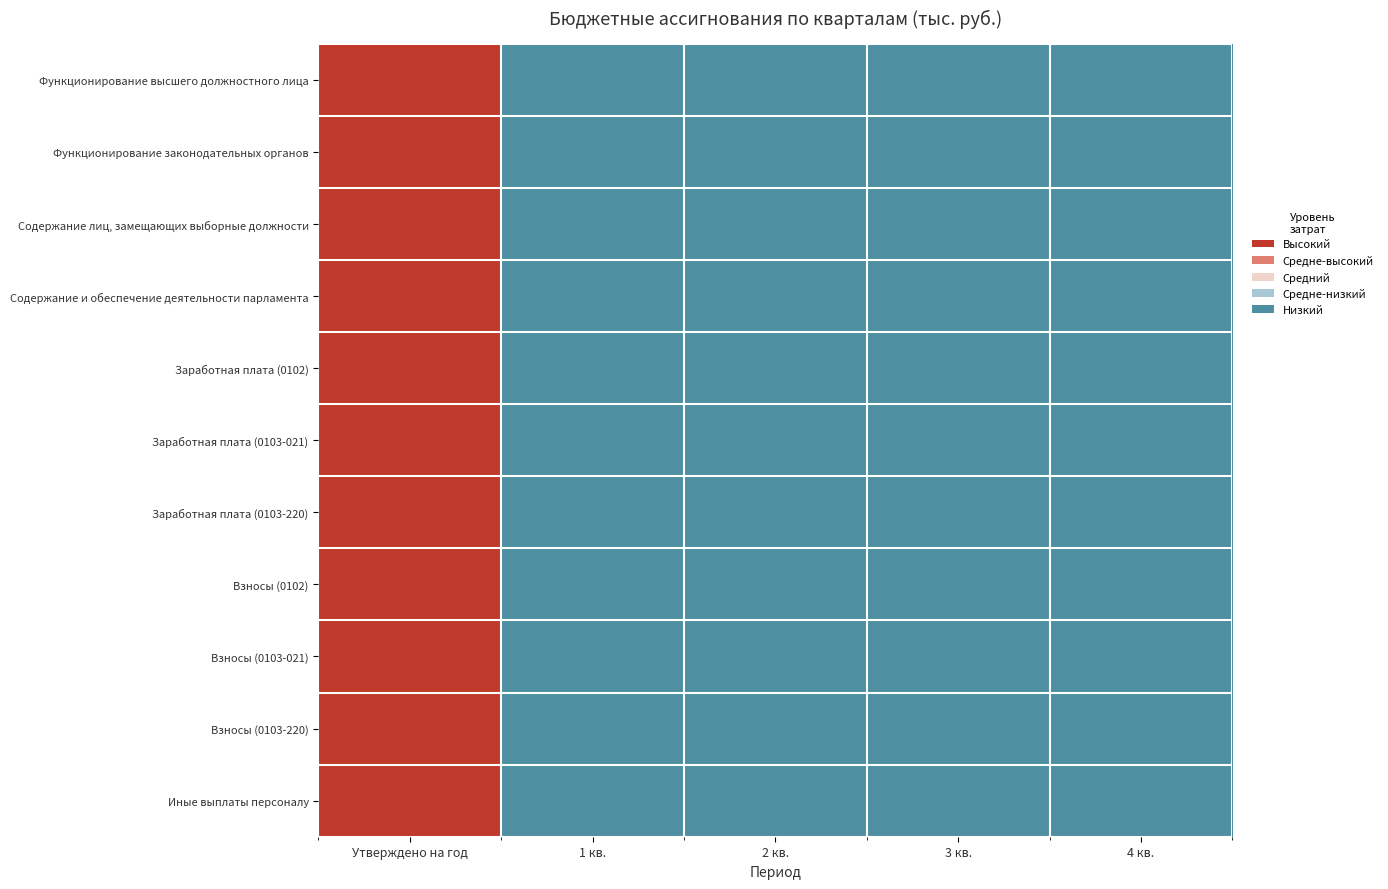

Which series changed the most between Утверждено на год and 1 кв.?

Функционирование высшего должностного лица